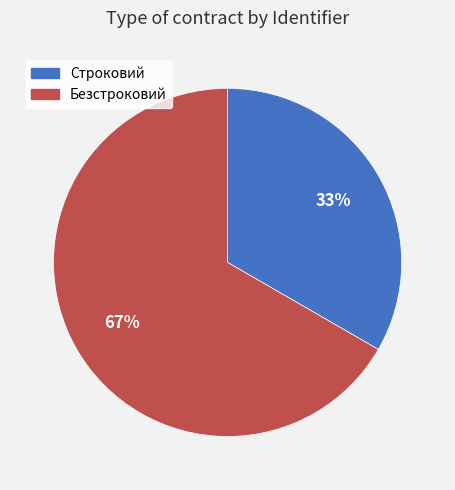

Rank the categories by value from lowest to highest.

Строковий, Безстроковий